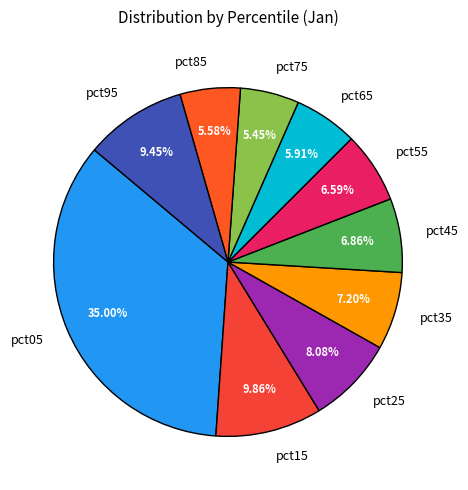

What portion of the pie excludes pct85?

94.4%